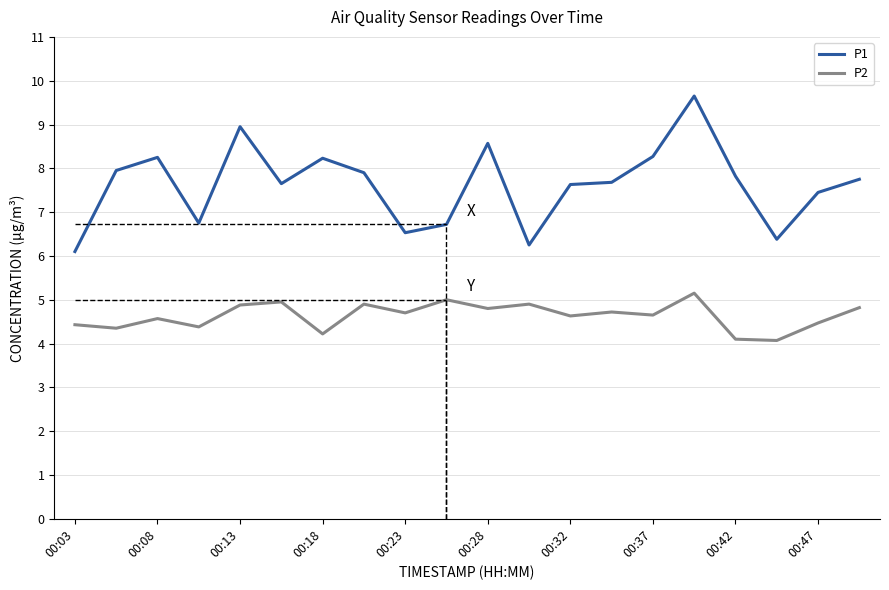

Which series has the largest range (max minus min)?

P1